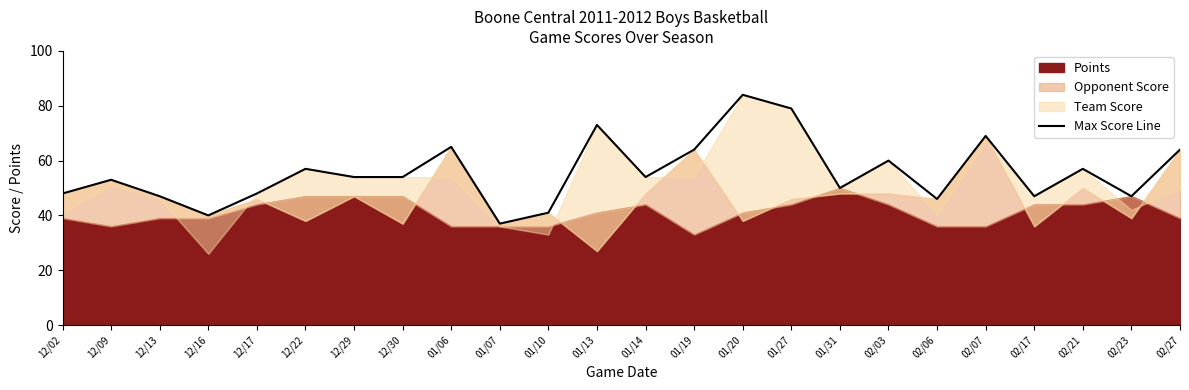

True or false: Max Score Line has a value of 84 at 01/20.

True